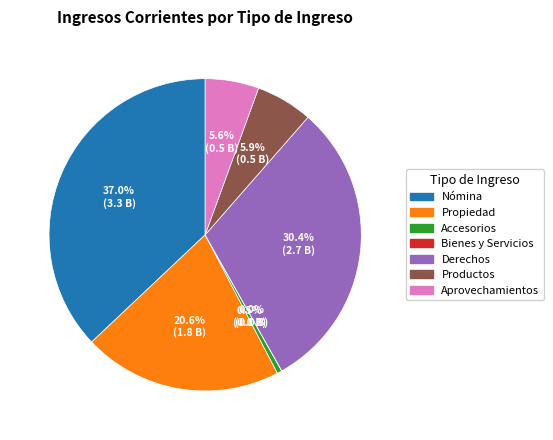

Does any single category account for the majority?

No